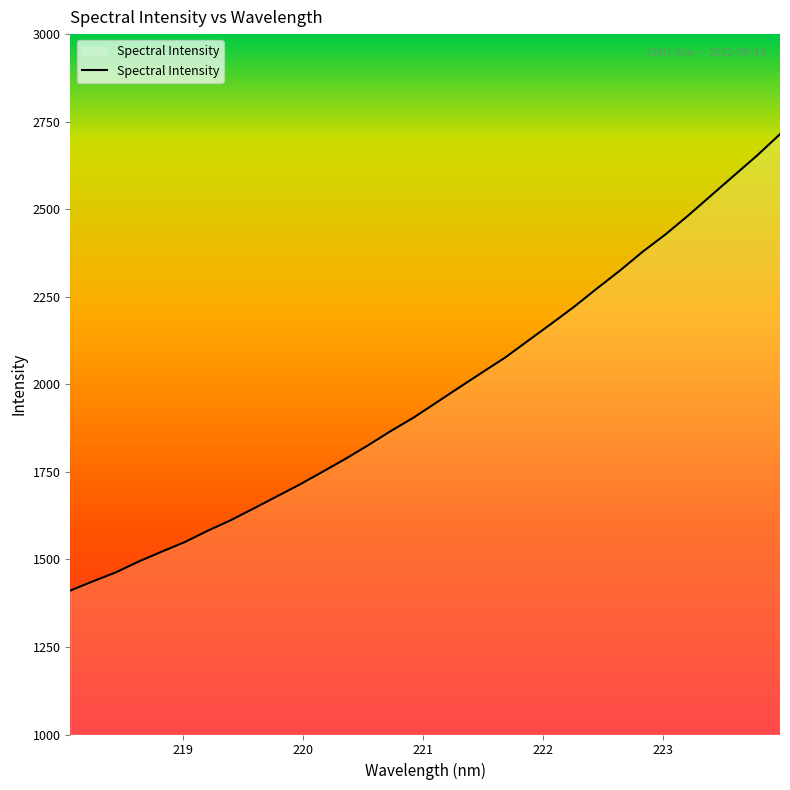

What is the smallest value displayed?

1411.0